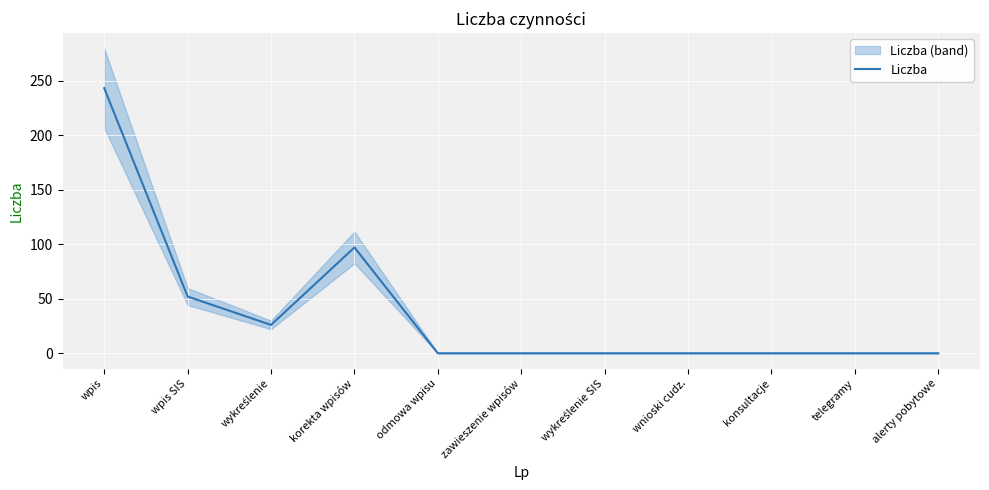

What is the label of the 2nd point from the right?

telegramy